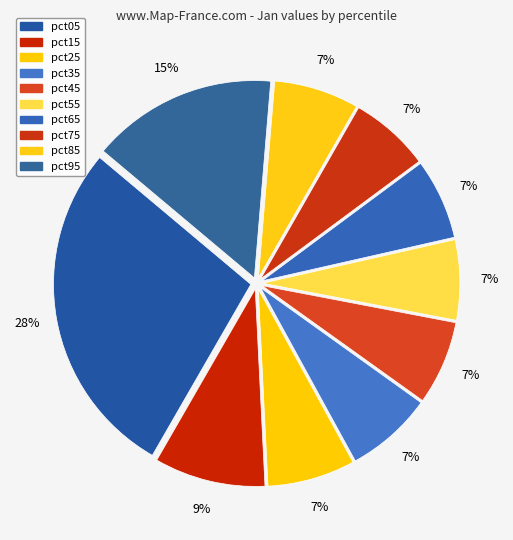

How many segments does this pie chart have?

10